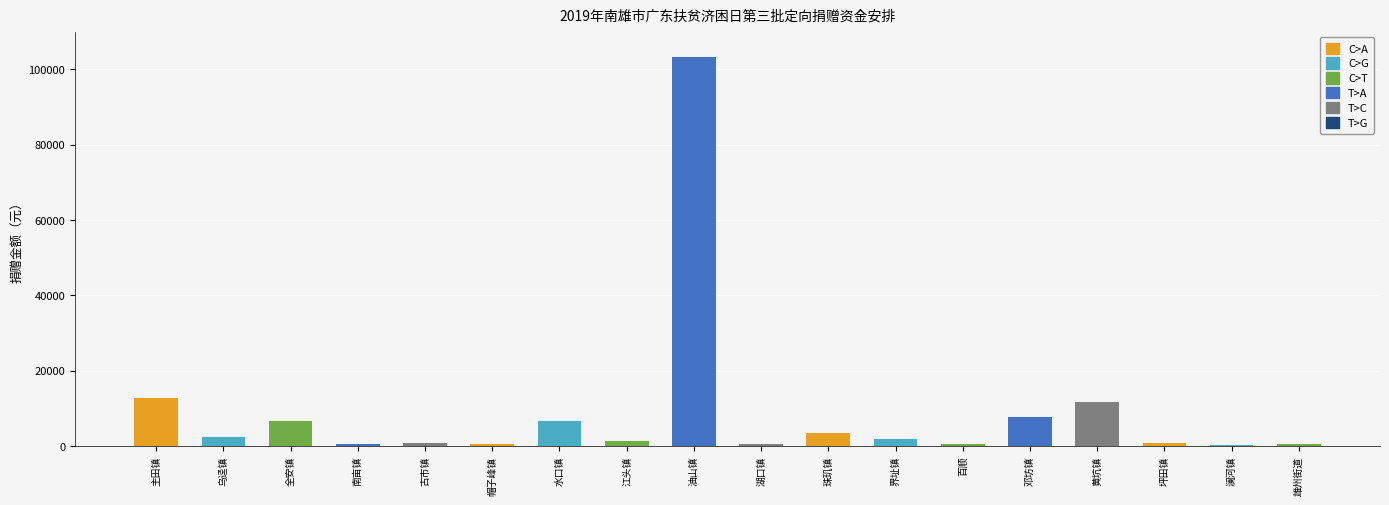

Does the chart contain stacked bars?

No